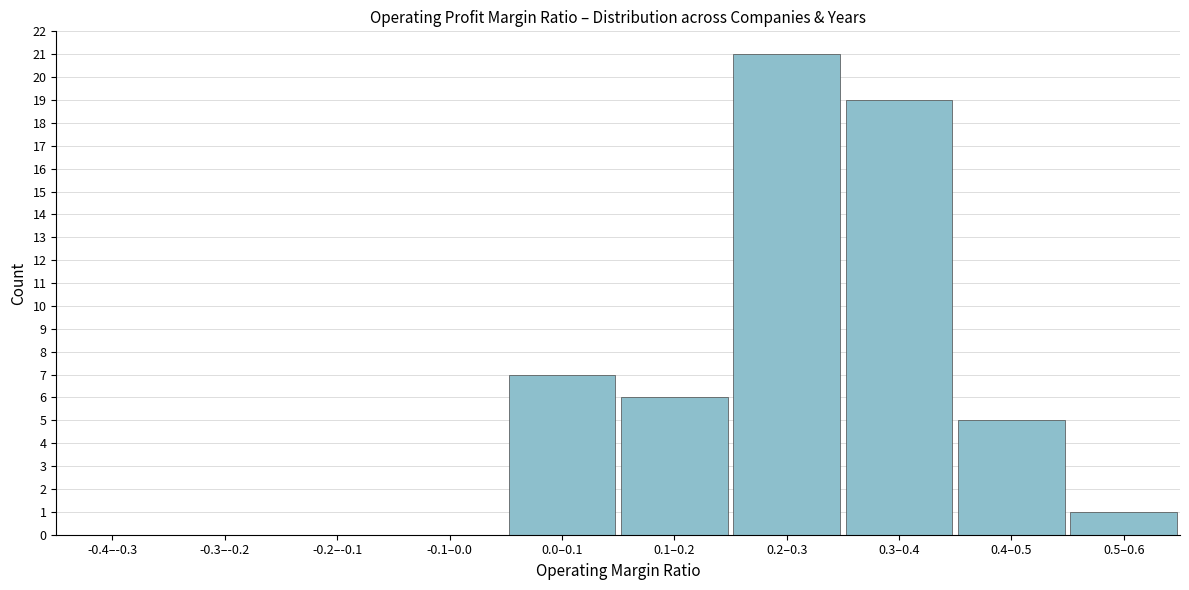

Reading left to right, extract all data points from this chart.

-0.4–-0.3=0	-0.3–-0.2=0	-0.2–-0.1=0	-0.1–0.0=0	0.0–0.1=7	0.1–0.2=6	0.2–0.3=21	0.3–0.4=19	0.4–0.5=5	0.5–0.6=1